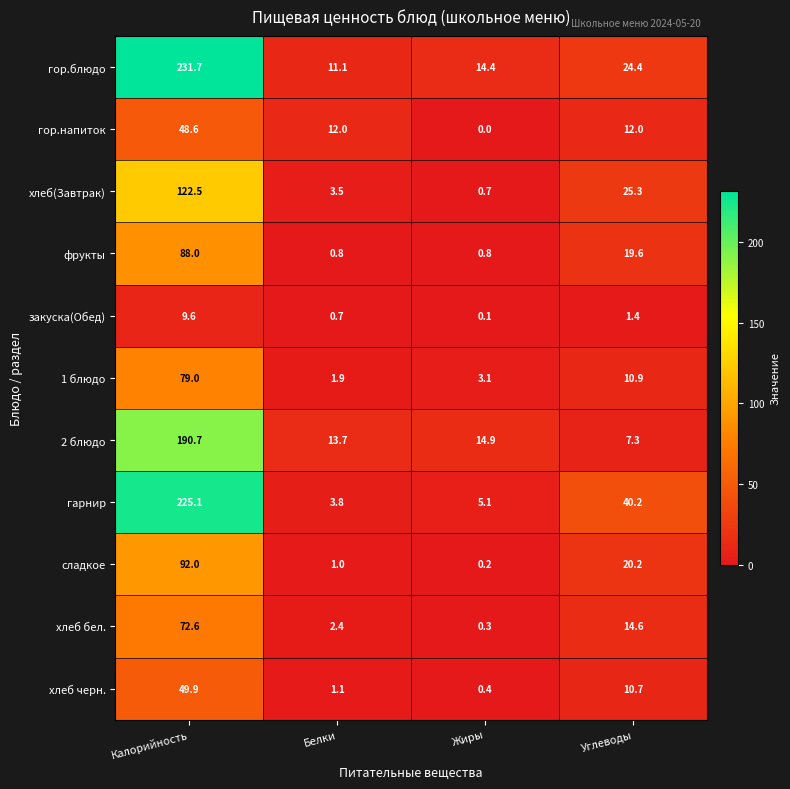

Which series has the largest total across all categories?

гор.блюдо